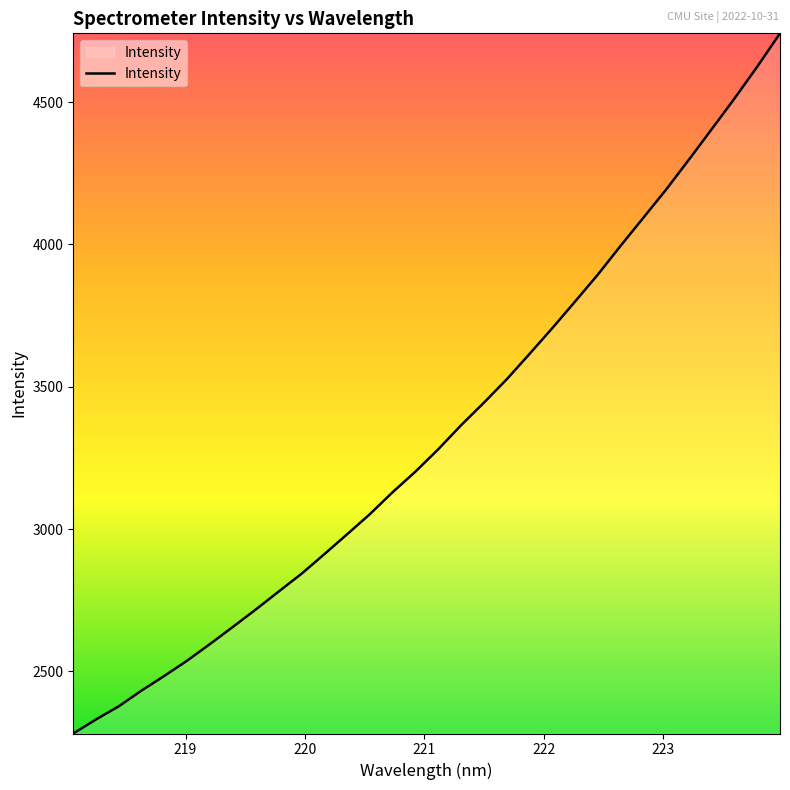

How many categories are shown in the chart?

32